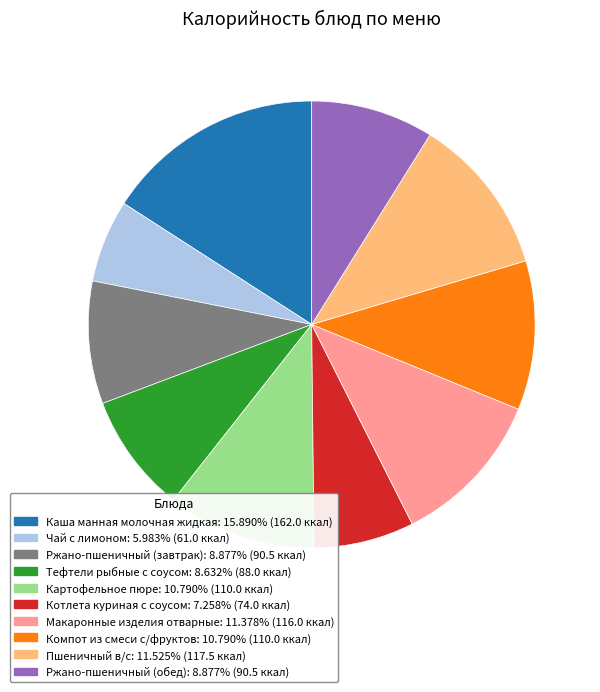

What is the ratio of the value at Тефтели рыбные с соусом to the value at Картофельное пюре?

0.8